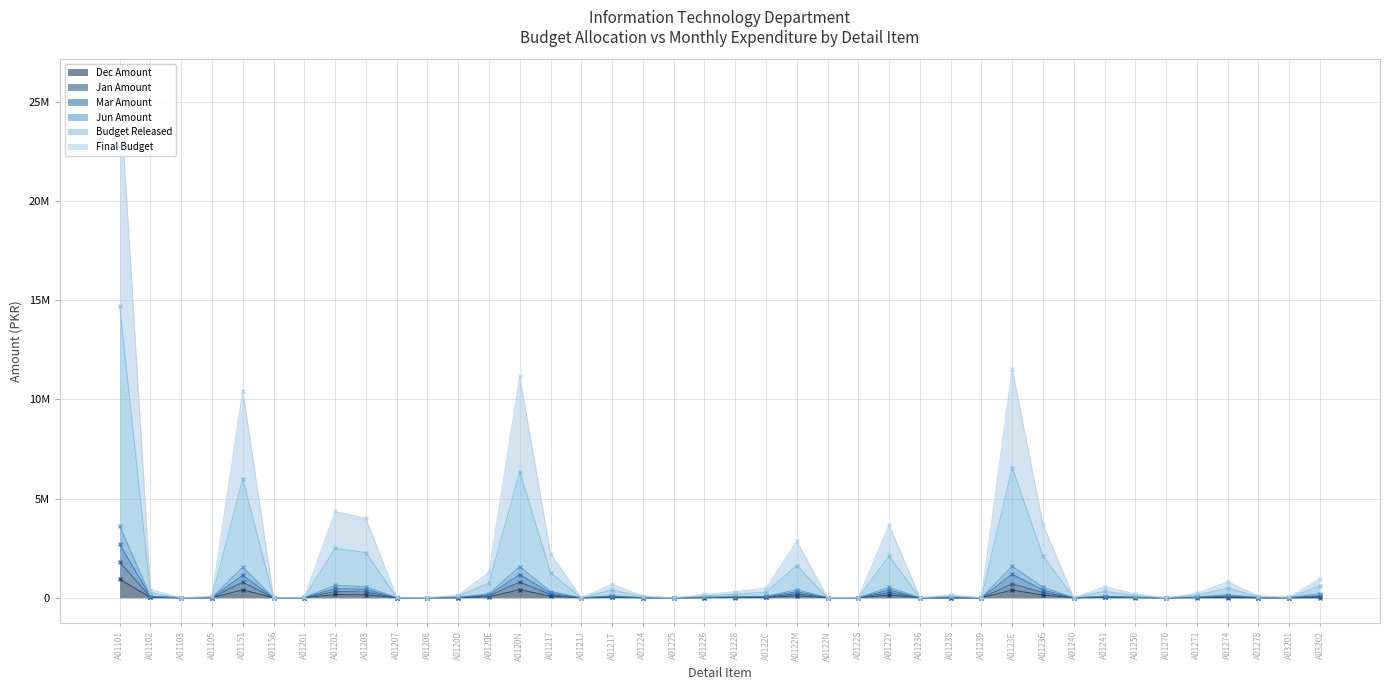

At which category does Final Budget reach its first local peak?

A01151